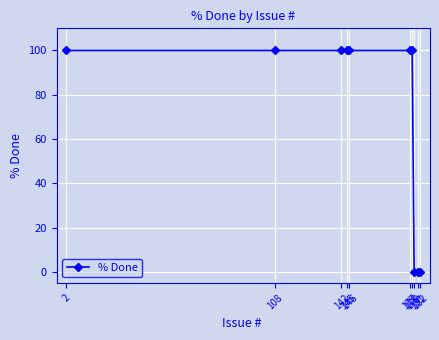

The chart shows a value of 30 at 181. True or false?

False